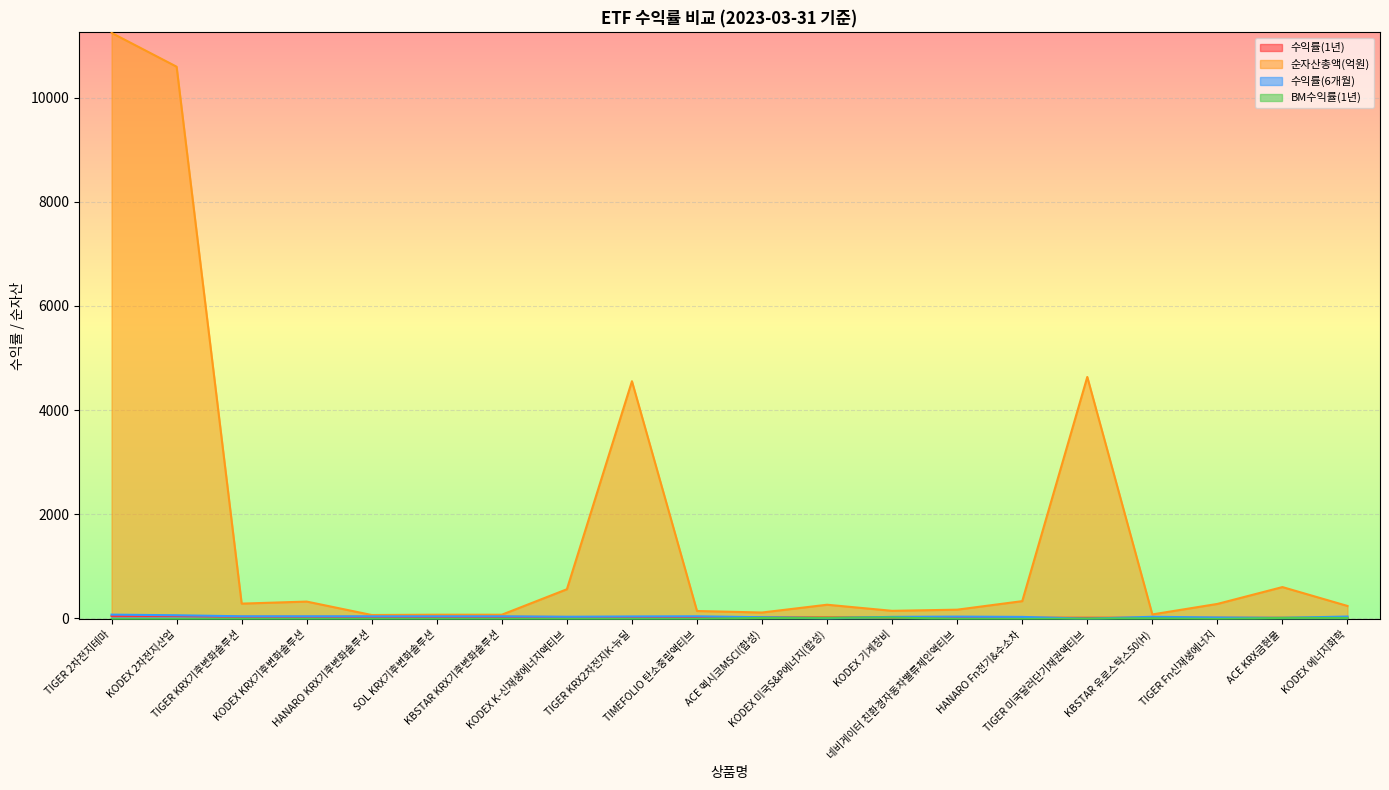

Where do BM수익률(1년) and 수익률(6개월) first cross each other?

ACE 멕시코MSCI(합성) and KODEX 미국S&P에너지(합성)